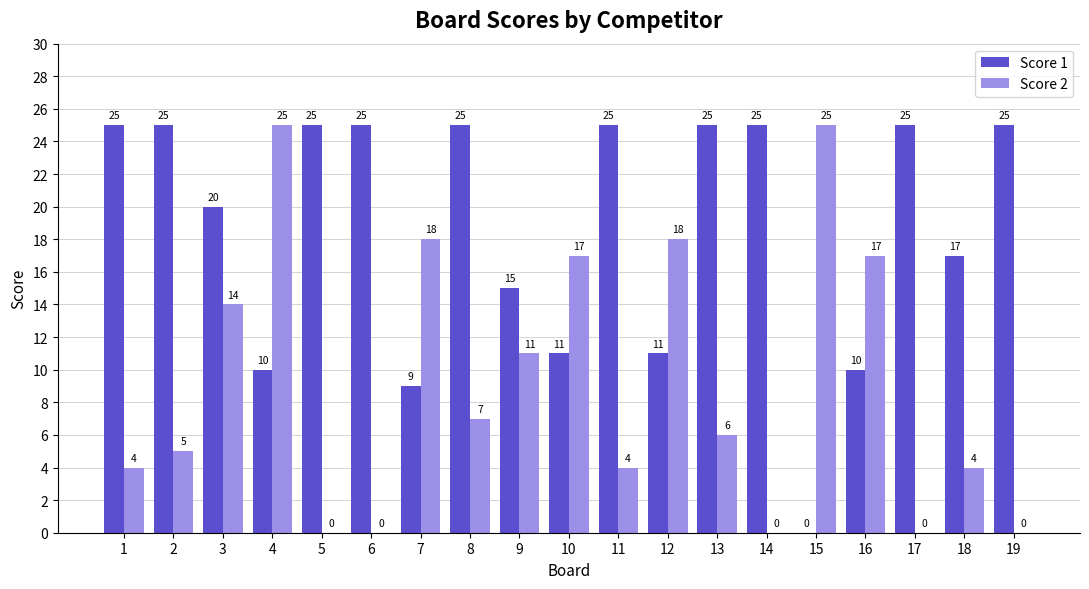

Reading right to left, what are all the values shown in this chart?

Score 1: 25	17	25	10	0	25	25	11	25	11	15	25	9	25	25	10	20	25	25
Score 2: 0	4	0	17	25	0	6	18	4	17	11	7	18	0	0	25	14	5	4